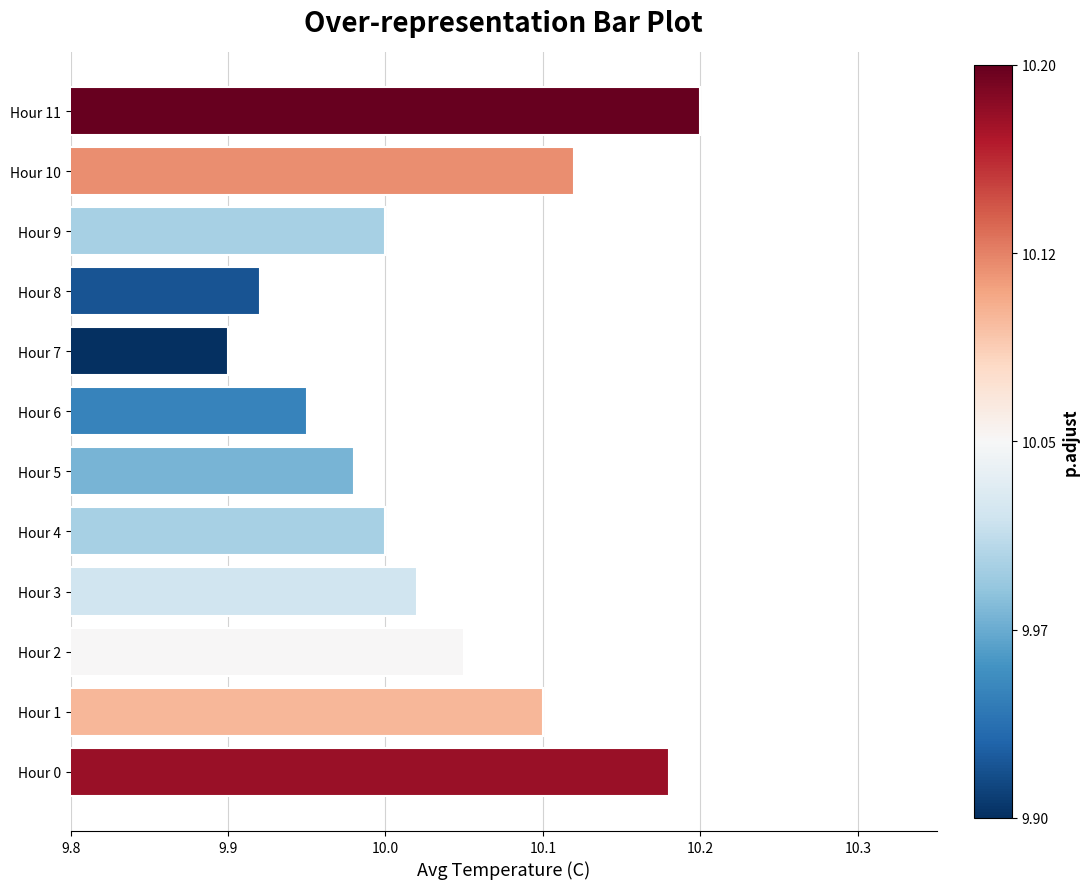

Approximately how many times larger is the value at Hour 1 compared to Hour 0?

1.0